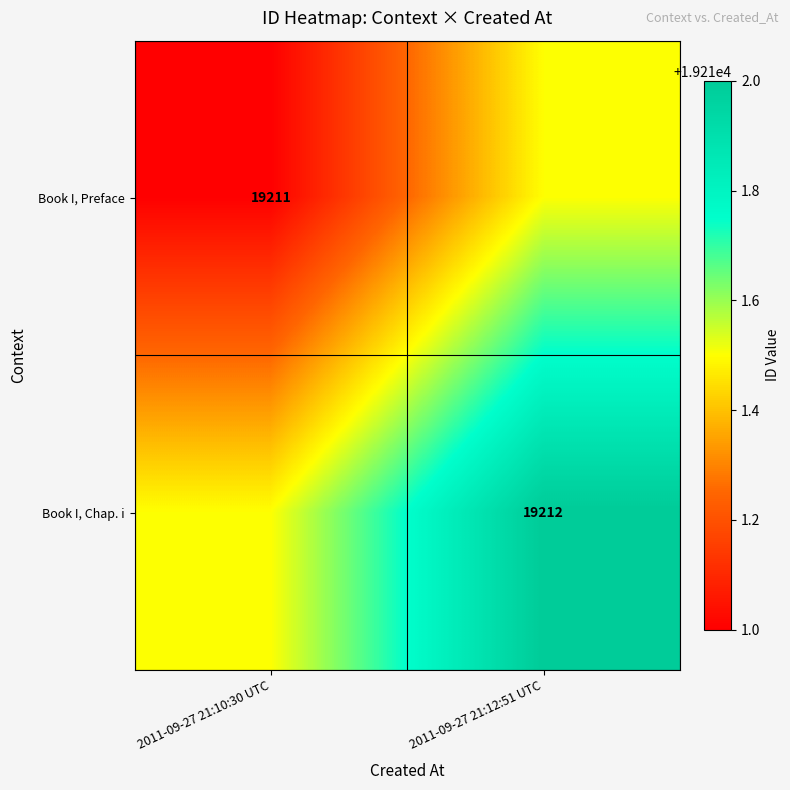

Is it true that Book I, Preface equals 19211.0 at 2011-09-27 21:10:30 UTC?

True